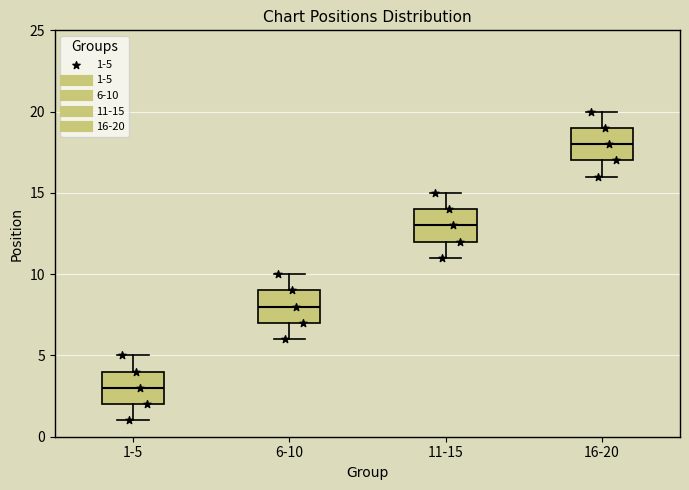

Reading left to right, transcribe this box plot: for each box, give where its median line is, the range the box spans, and where its two whiskers end, as read against the y-axis. The values are not printed on the chart, so give them approximately, as read against the axis.

1-5: median 3, box 2 to 4, whiskers 1 to 5
6-10: median 8, box 7 to 9, whiskers 6 to 10
11-15: median 13, box 12 to 14, whiskers 11 to 15
16-20: median 18, box 17 to 19, whiskers 16 to 20